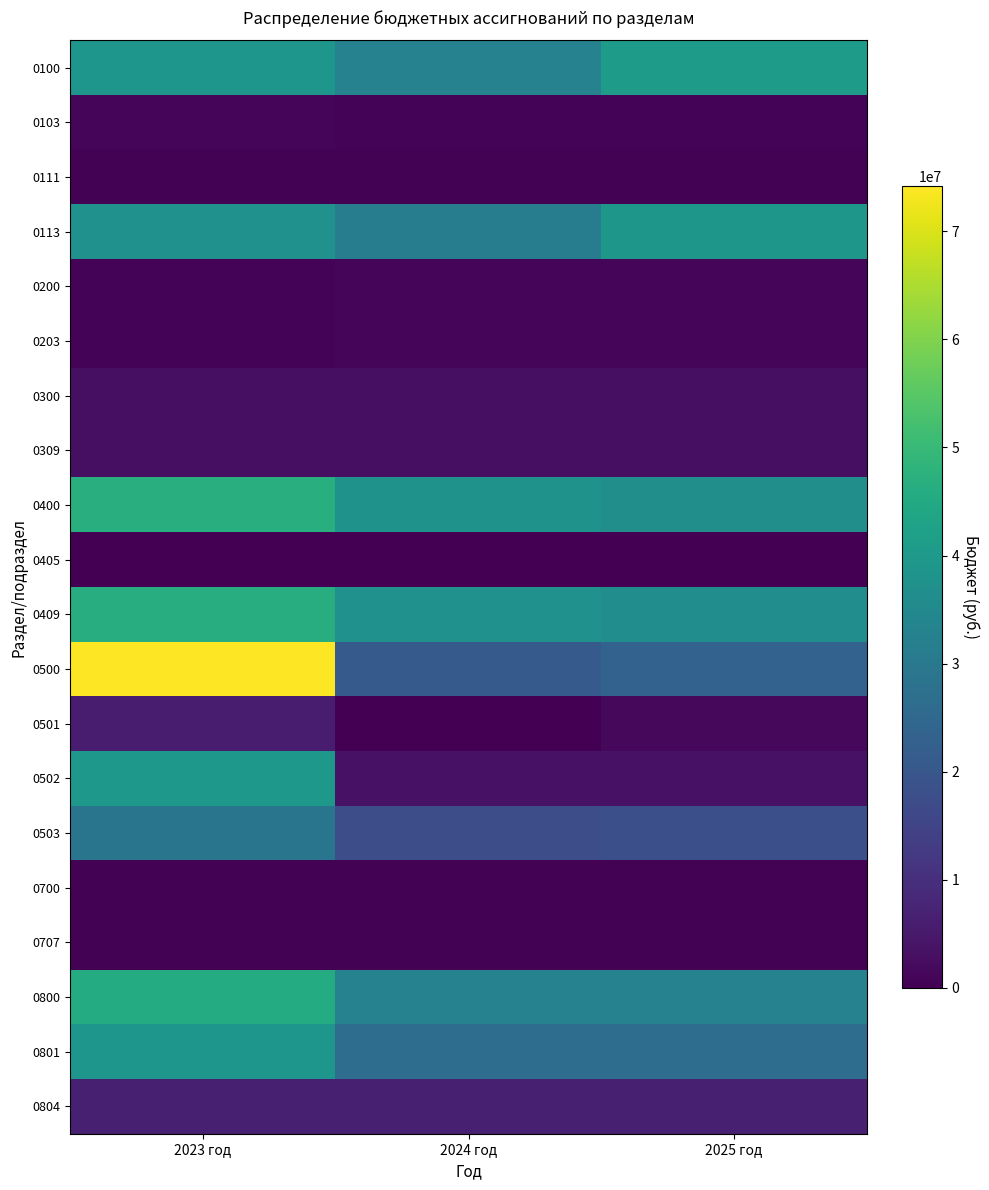

How many series are shown in this chart?

20